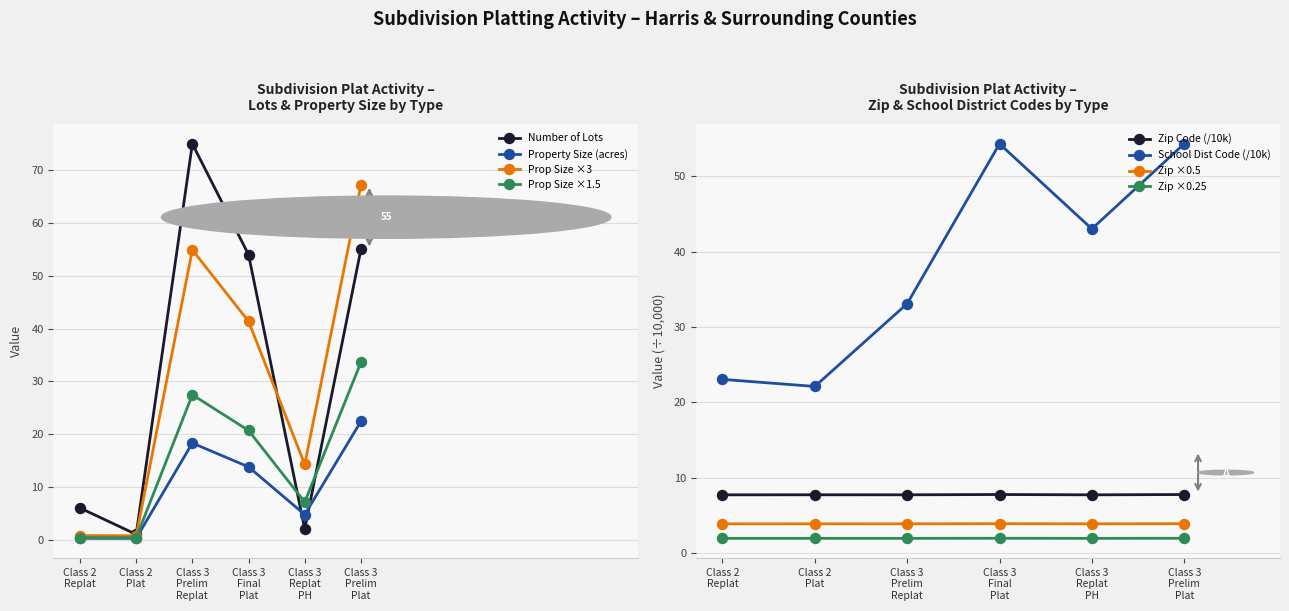

In Number of Lots, how many points are higher than both neighbors (excluding endpoints)?

1